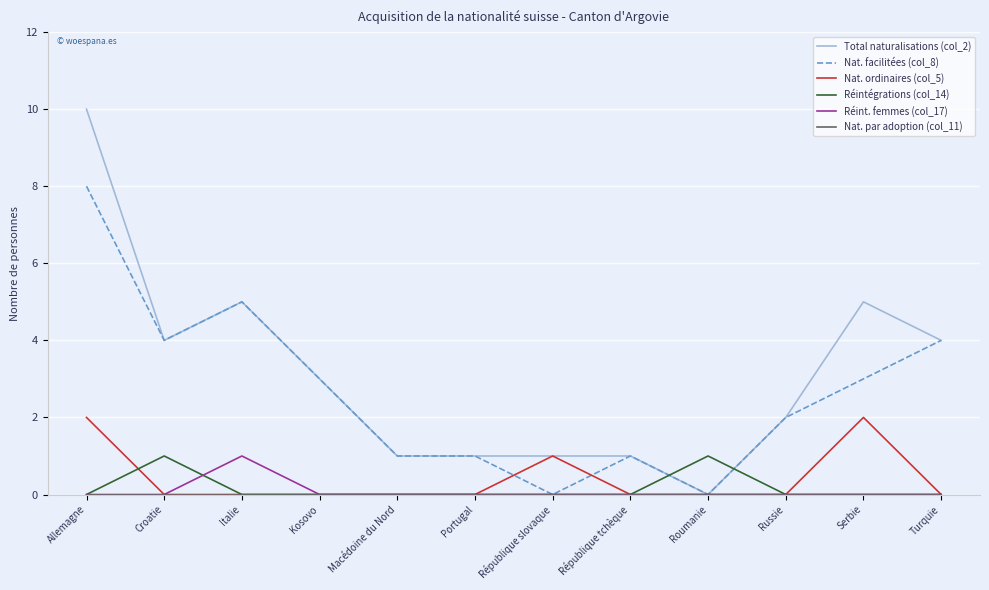

What position from the left is Serbie?

11